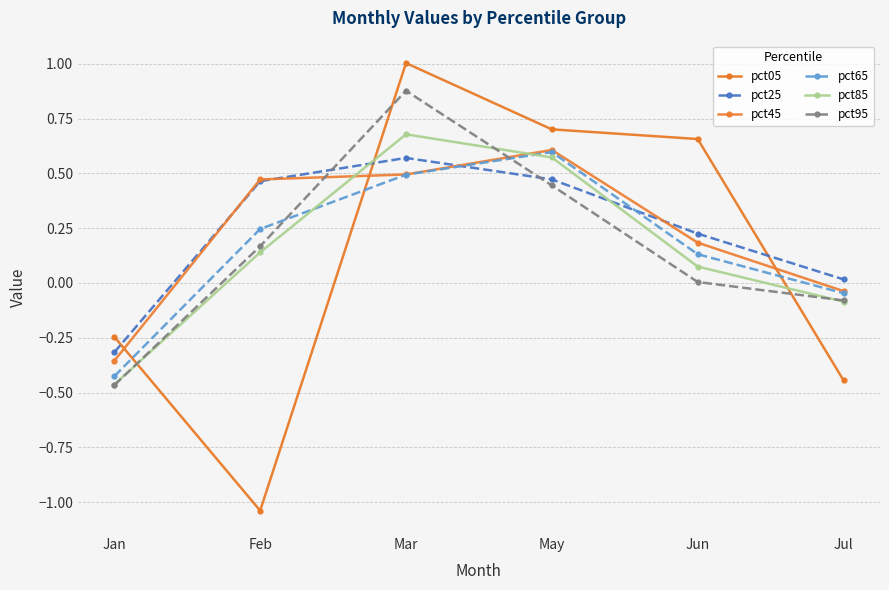

What position from the right is May?

3